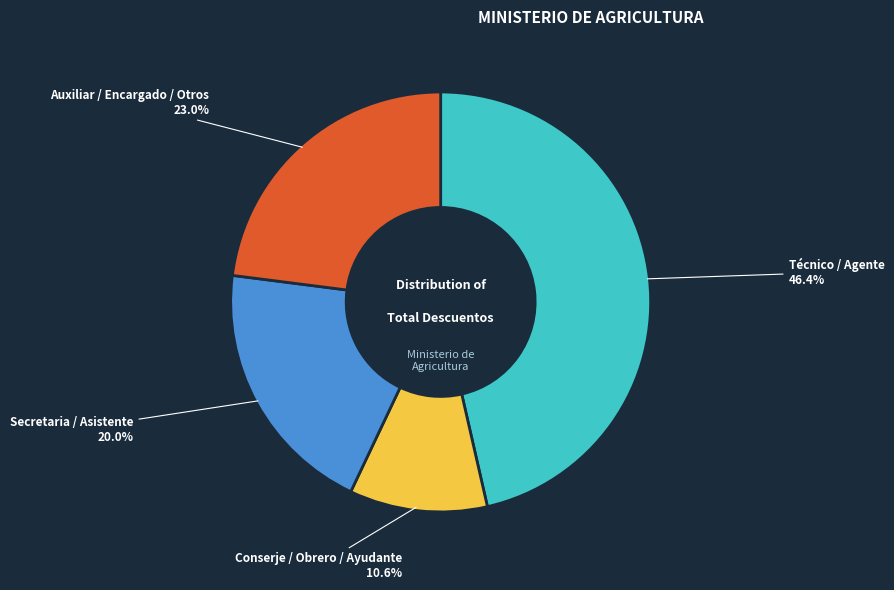

To the nearest percent, what is the average slice percentage?

25%